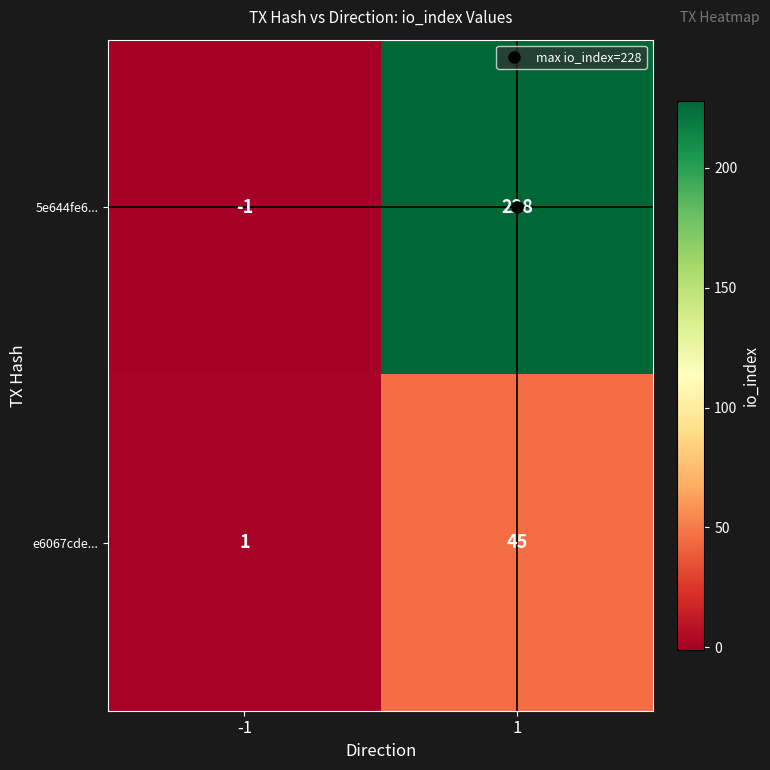

The 5e644fe6... series shows 297 at 1. True or false?

False